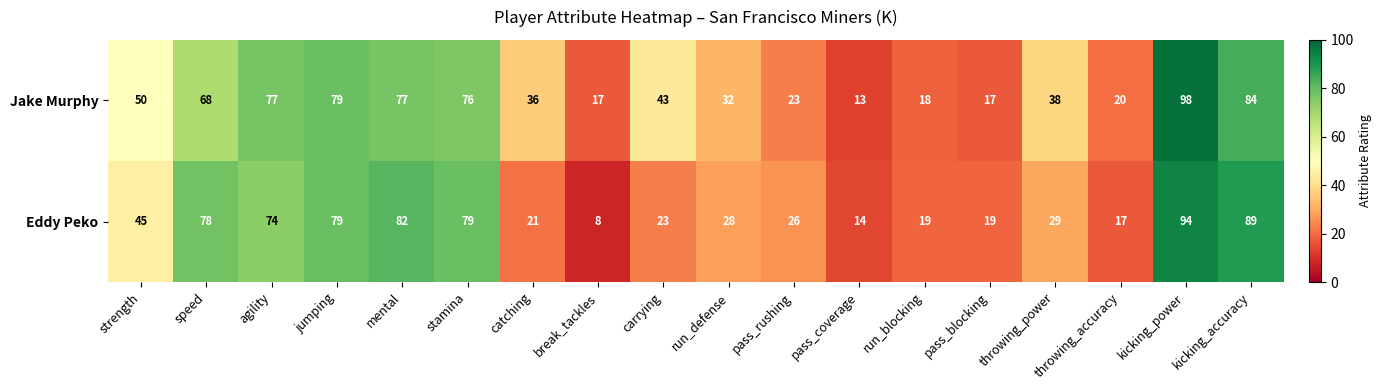

At how many categories does at least one series exceed 8?

18